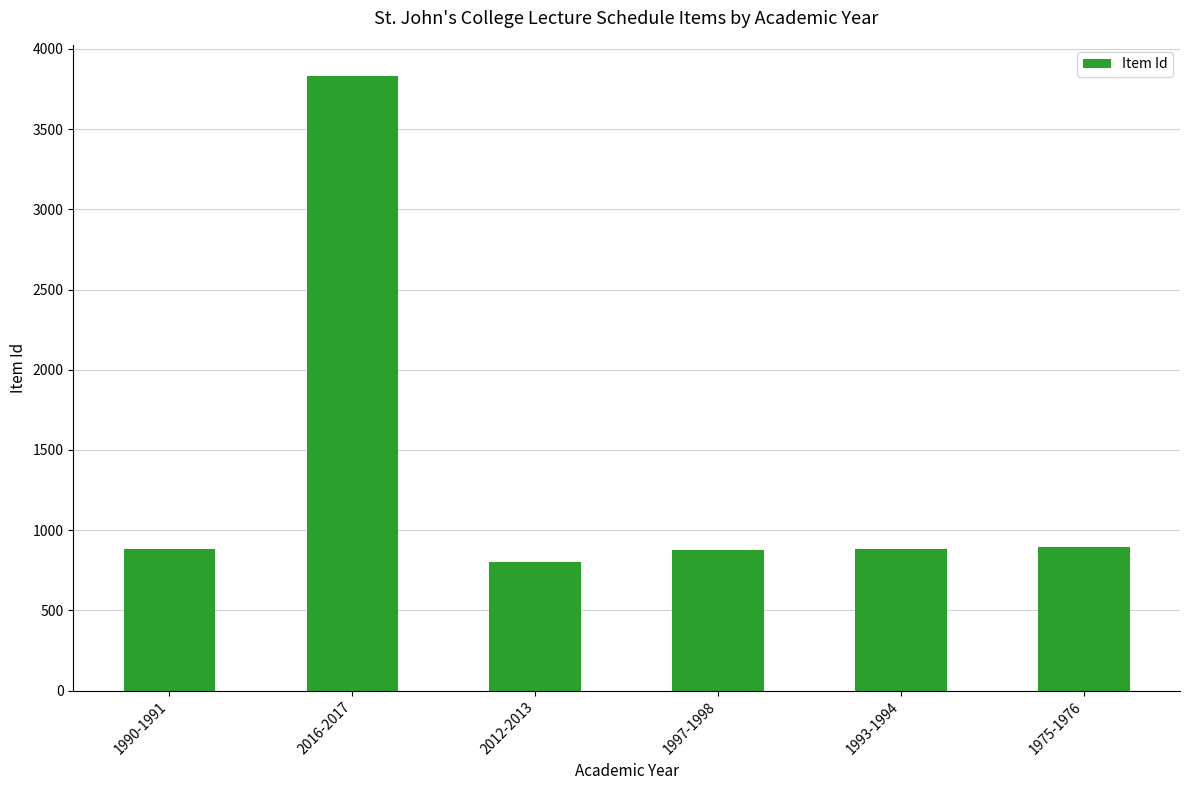

The value at 1975-1976 is 898. True or false?

True